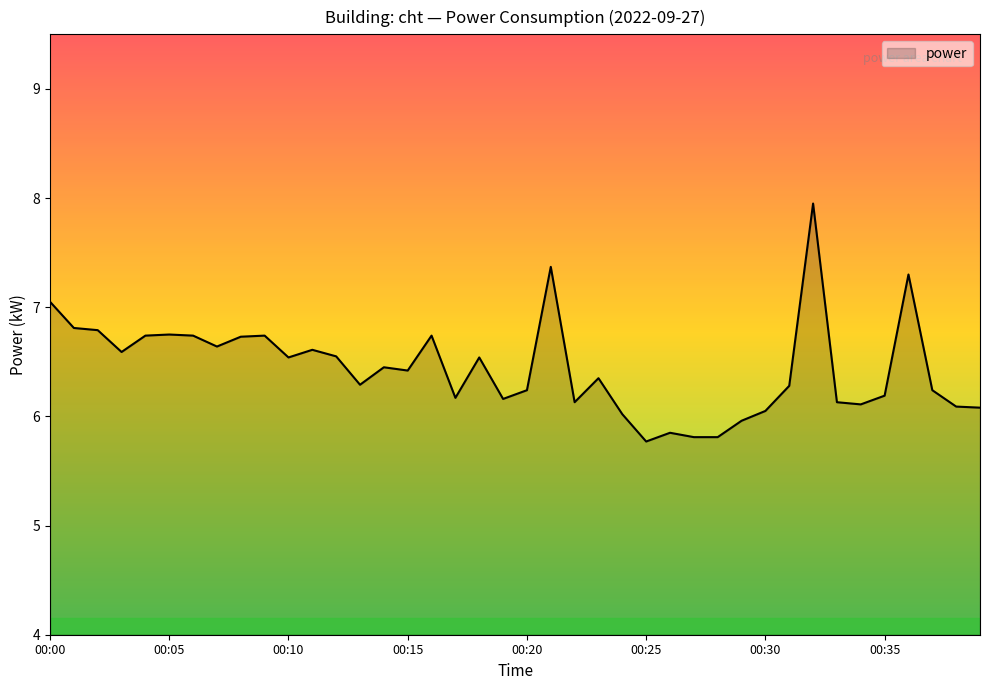

What is the smallest value displayed?

5.8